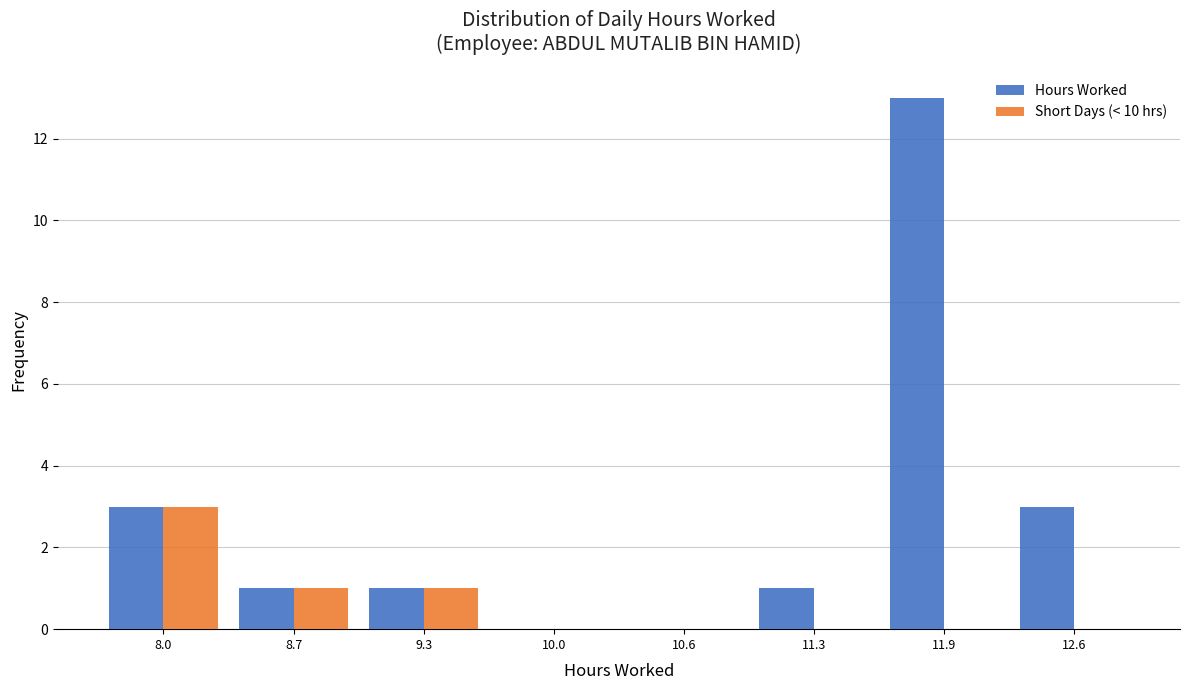

Reading left to right, list every range on the x-axis with the height of the bar of each series over it. Neither the bar edges nor the heights are printed on the chart, so give them approximately, as read against the axes.

7.7 to 8.4: Hours Worked=3	Short Days (< 10 hrs)=3
8.4 to 9.0: Hours Worked=1	Short Days (< 10 hrs)=1
9.0 to 9.6: Hours Worked=1	Short Days (< 10 hrs)=1
9.6 to 10.3: Hours Worked=0	Short Days (< 10 hrs)=0
10.3 to 10.9: Hours Worked=0	Short Days (< 10 hrs)=0
10.9 to 11.6: Hours Worked=1	Short Days (< 10 hrs)=0
11.6 to 12.2: Hours Worked=13	Short Days (< 10 hrs)=0
12.2 to 12.9: Hours Worked=3	Short Days (< 10 hrs)=0